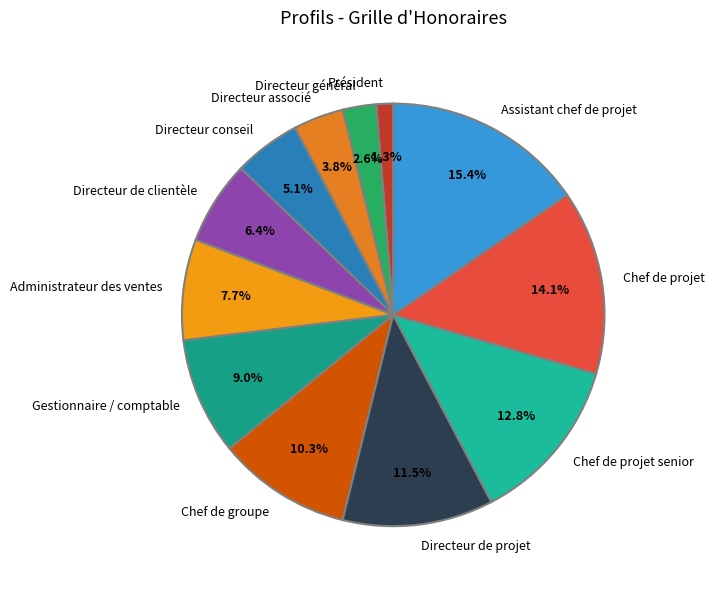

Do Directeur conseil and Directeur de clientèle together represent more than half of the pie?

No